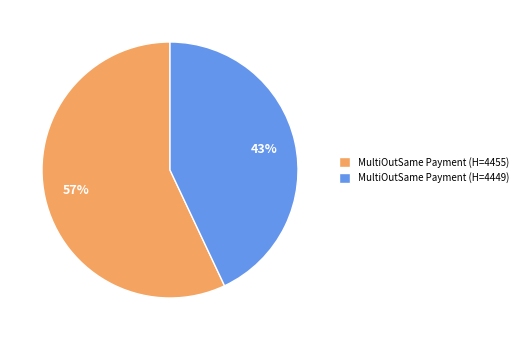

Which category has the biggest portion of the pie?

MultiOutSame Payment (H=4455)